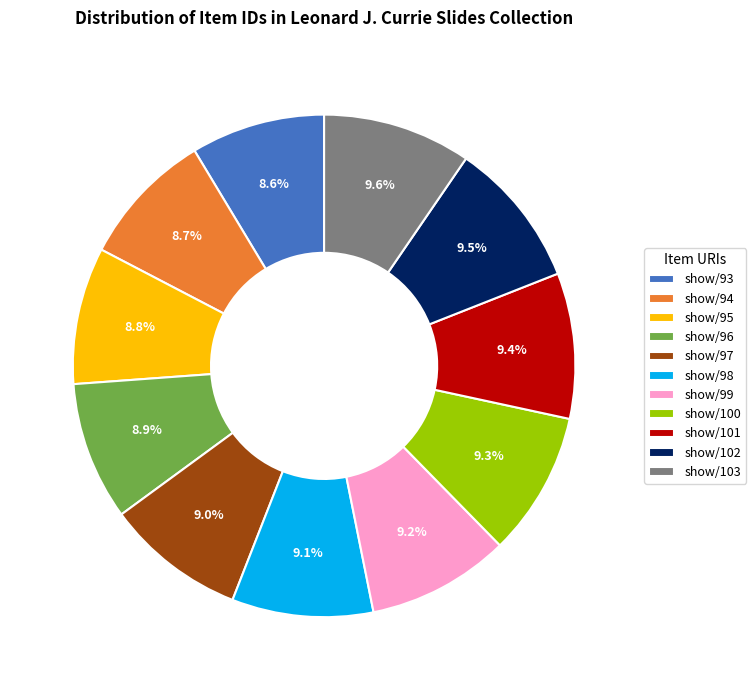

Is there a majority slice in this chart?

No